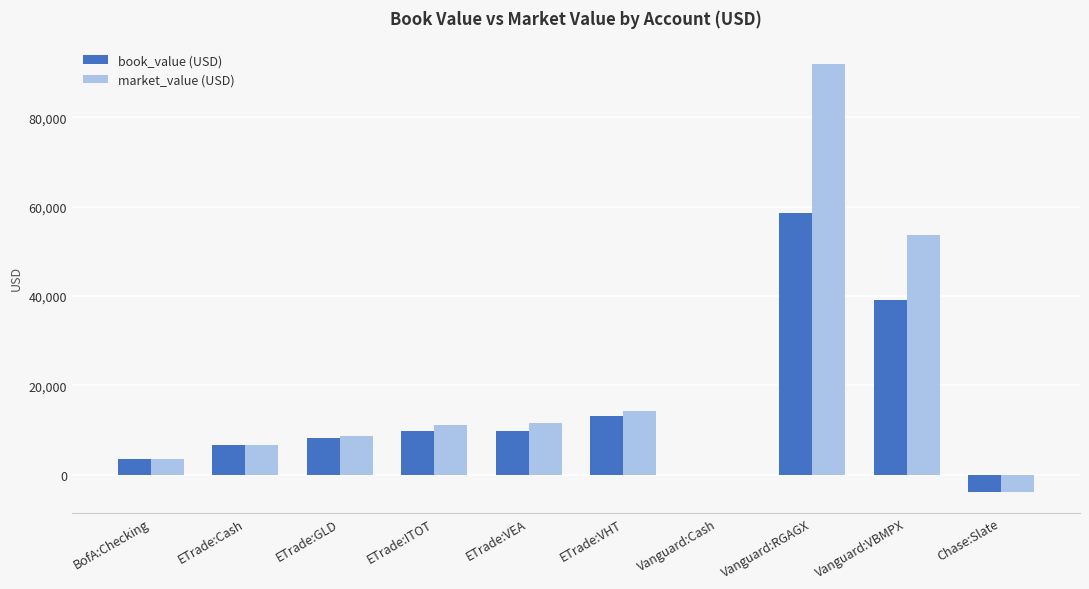

What value does the book_value (USD) series have at ETrade:GLD?

8310.1